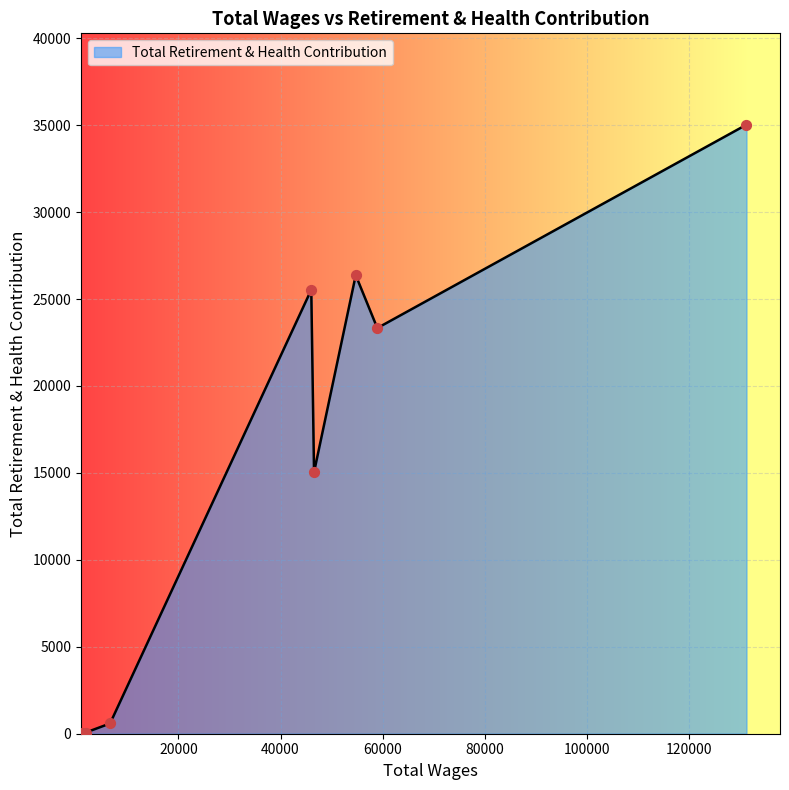

What is the greatest value displayed?

35028